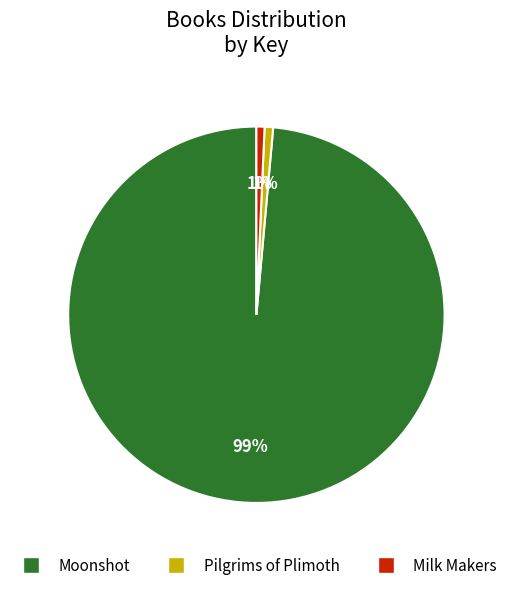

Which category accounts for the majority?

Moonshot